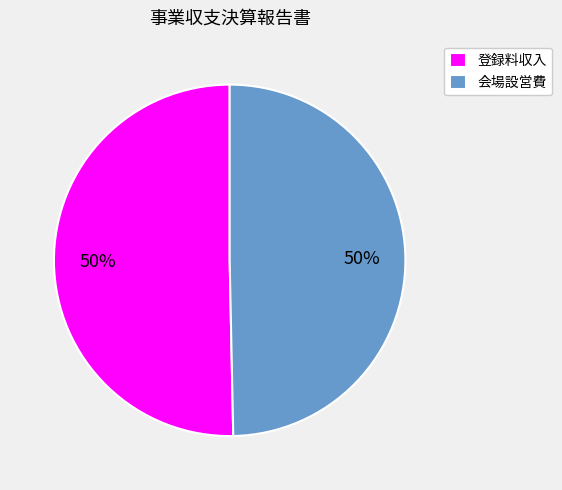

True or false: 会場設営費 accounts for 50% of the total.

True